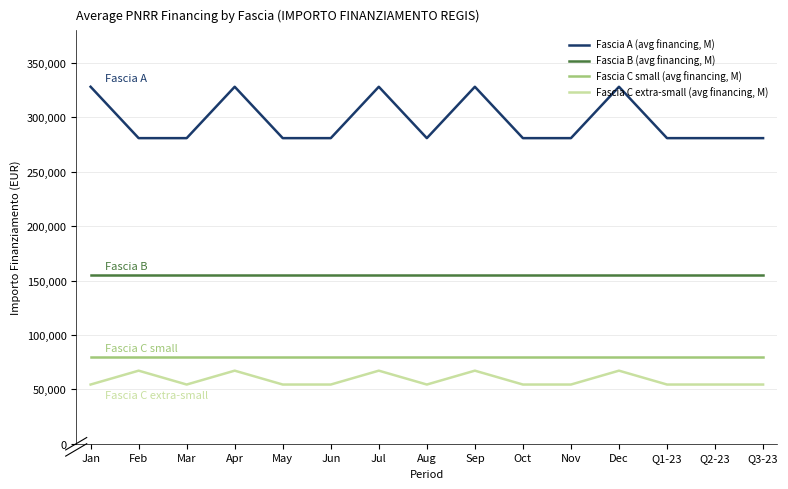

What is the minimum value for Fascia B (avg financing, M)?

155234